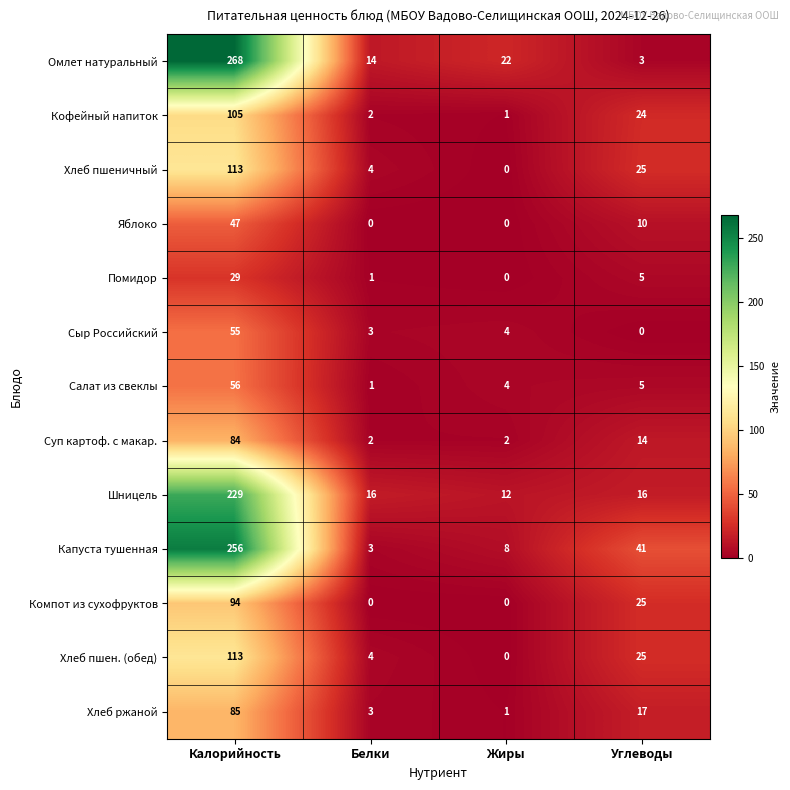

What is the greatest value displayed?

268